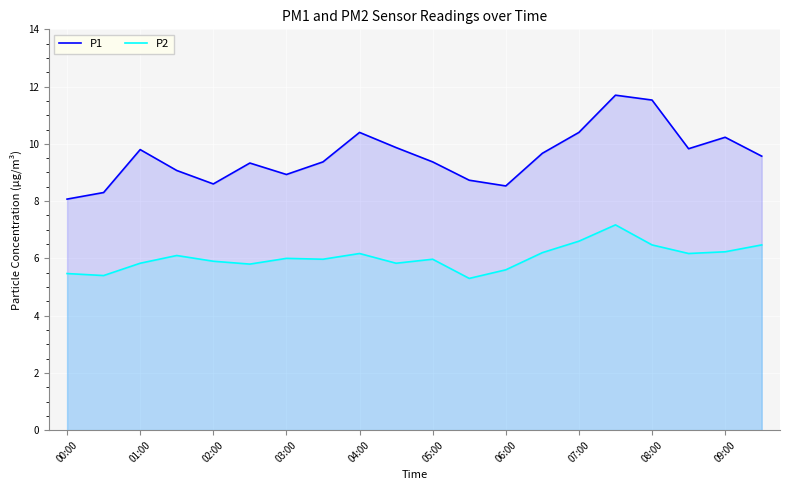

What is the minimum value shown in the chart?

5.3